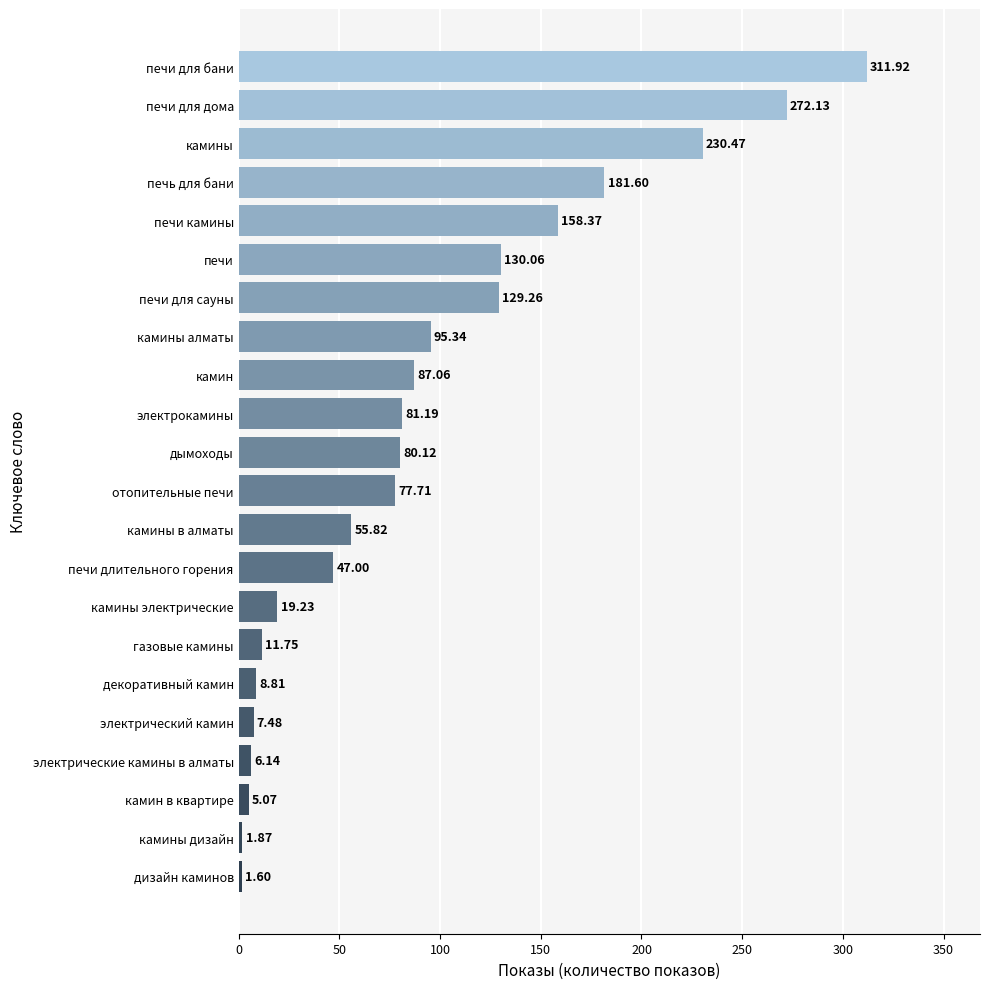

Where is the data nearest to the value 156?

печи камины